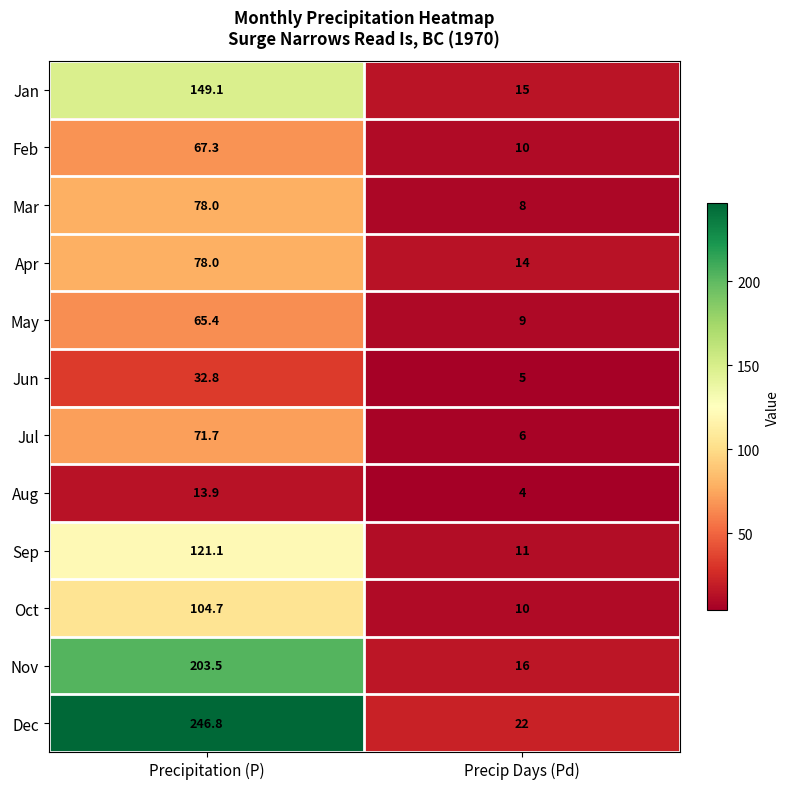

Which category has the lowest value across all series?

Precip Days (Pd)